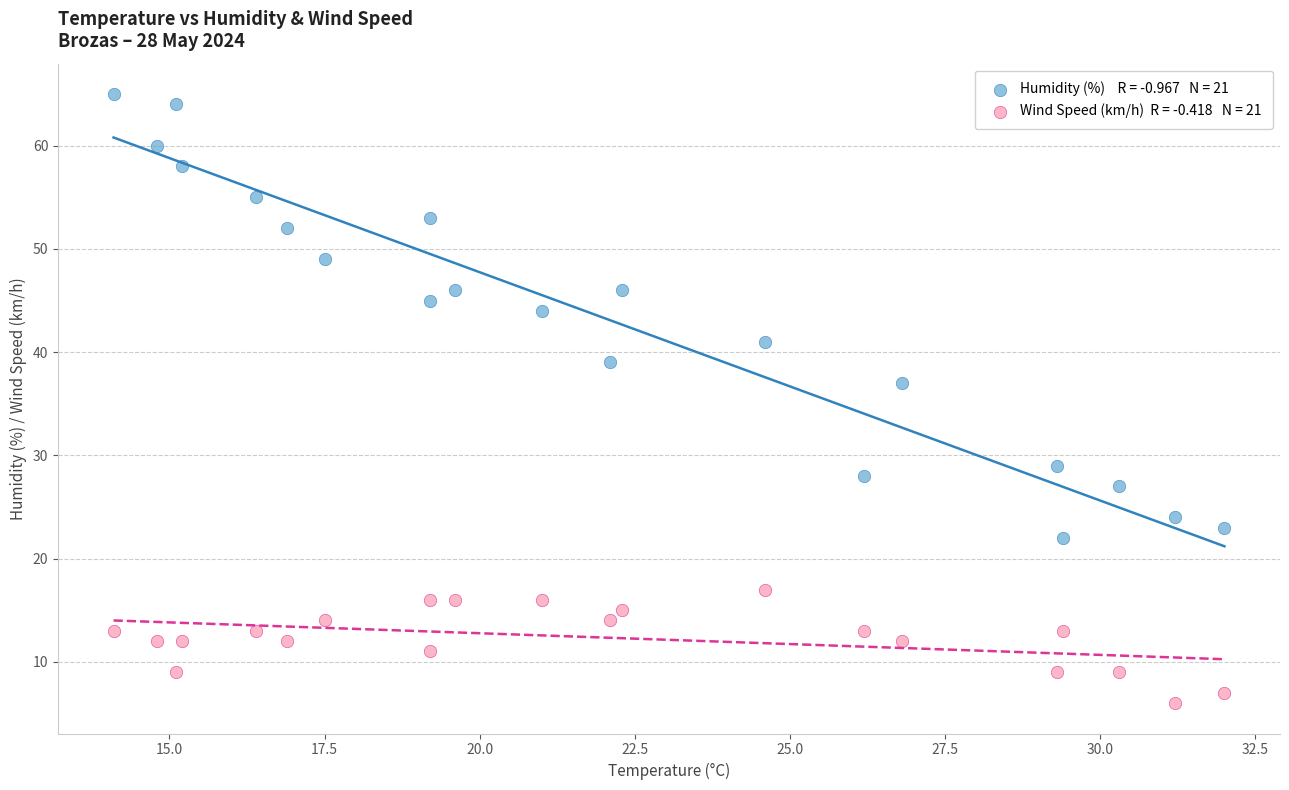

Across all data points, what is the range of Y values (max minus min)?

59